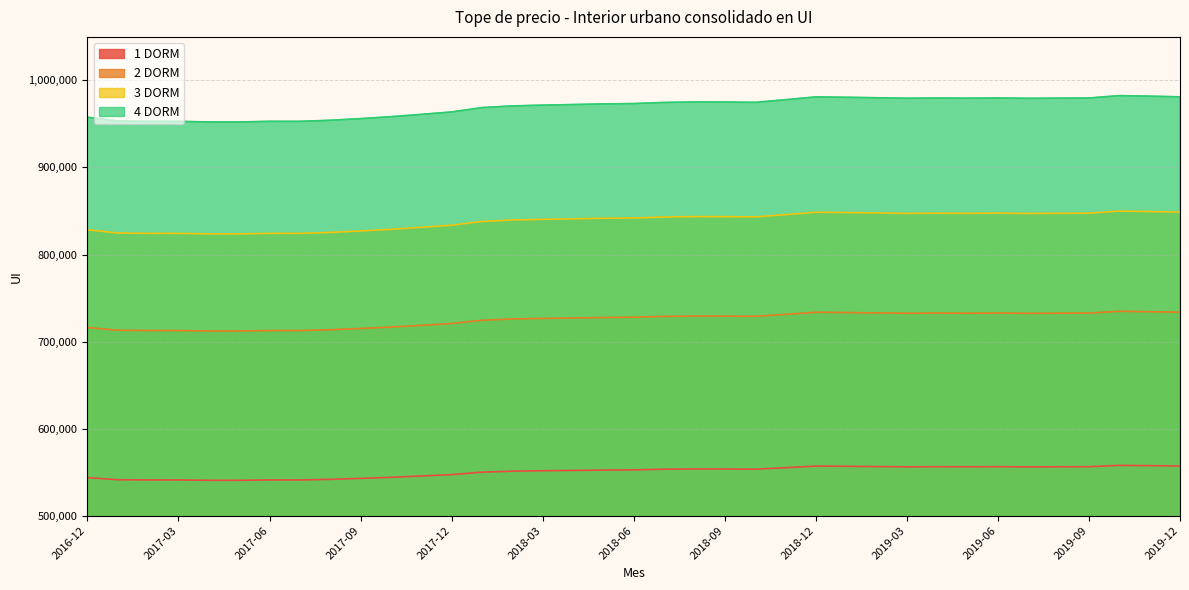

Which category has the lowest value in the 4 DORM series?

2017-05